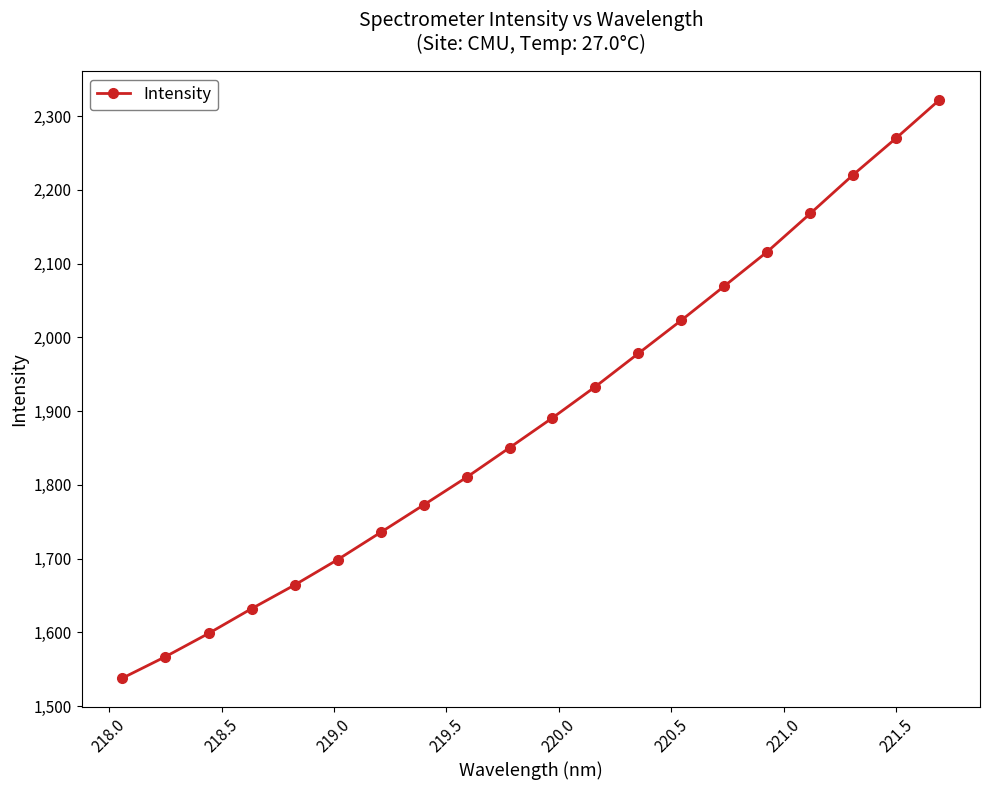

What is the value of the 15th point from the left?

2069.6